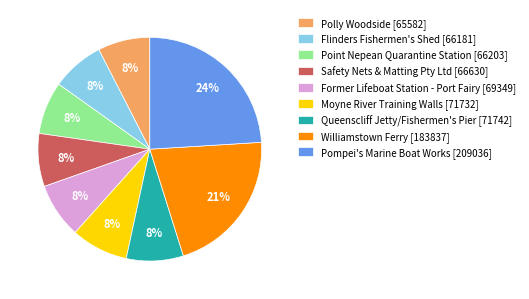

How many segments does this pie chart have?

9